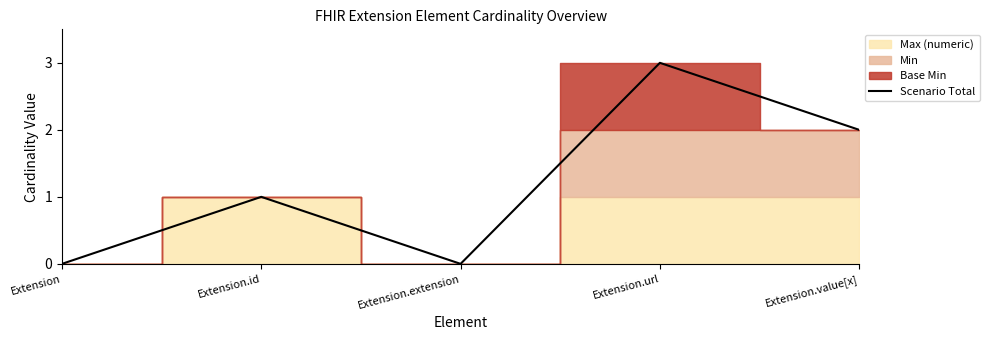

What is the label of the 1st point from the left?

Extension